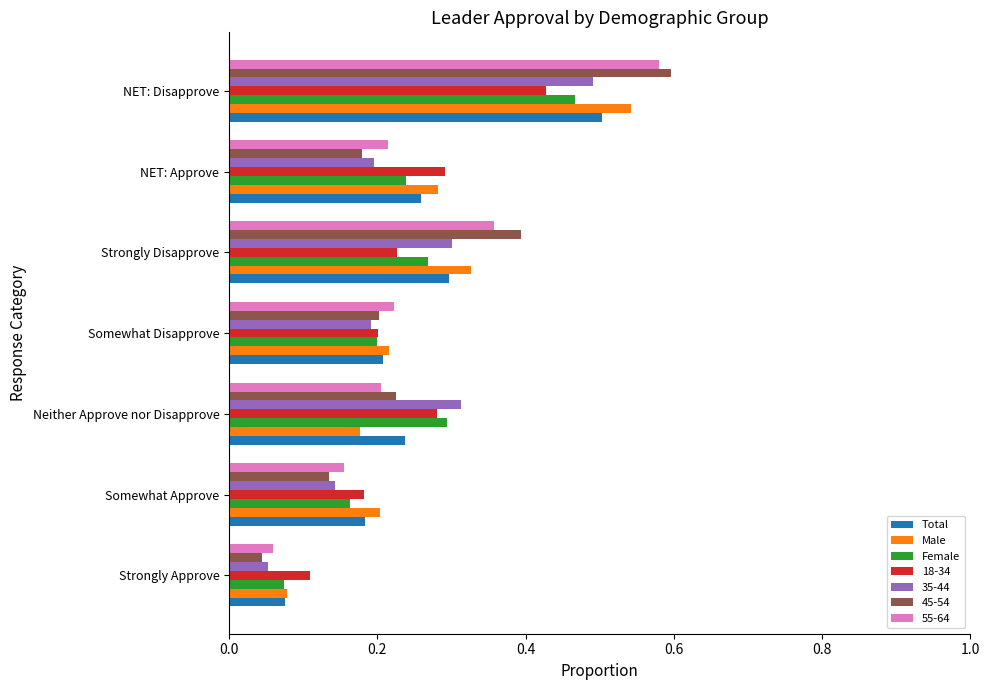

At which category does the chart reach its peak across all series?

NET: Disapprove